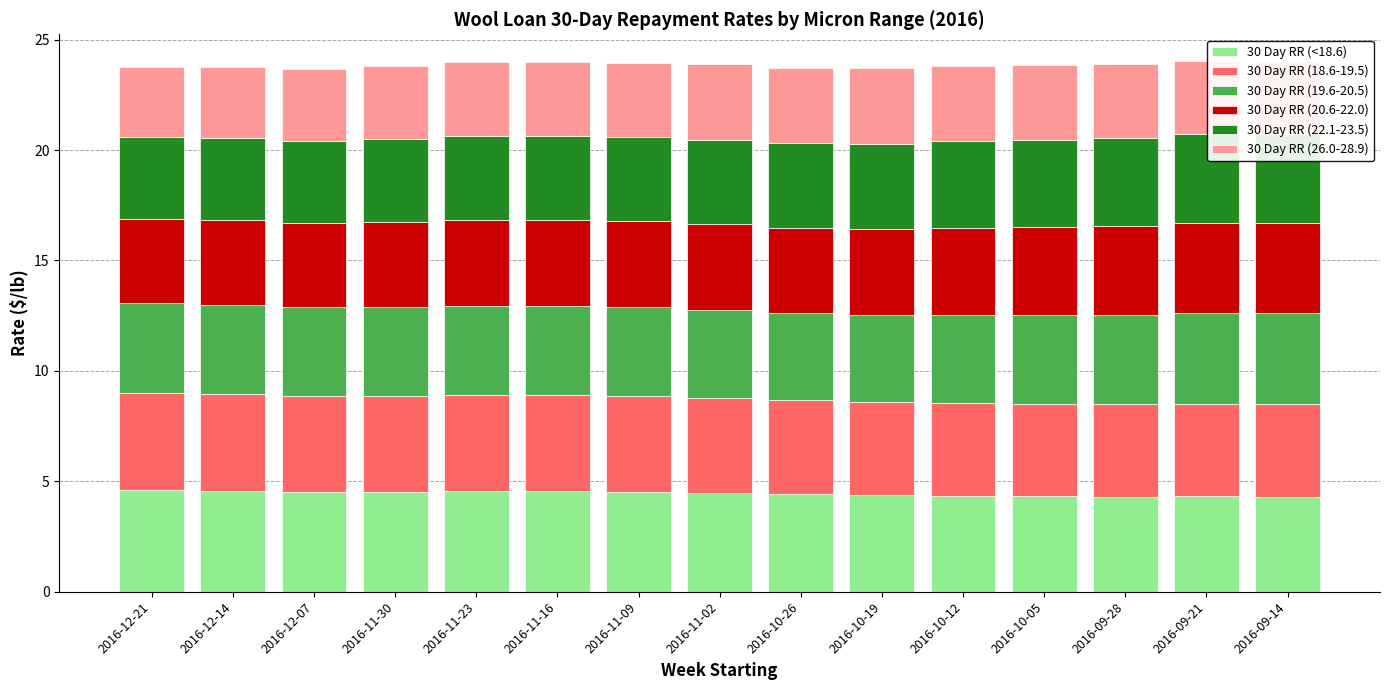

What is the label of the 1st bar from the left?

2016-12-21